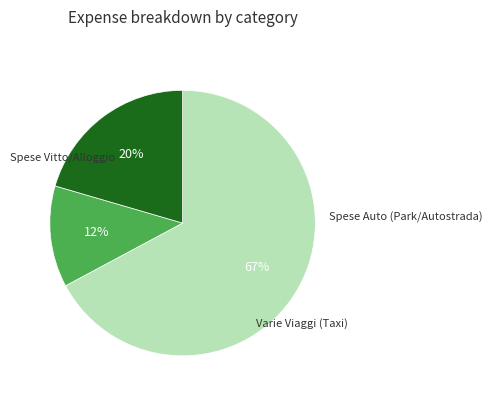

Does any single category account for the majority?

Yes